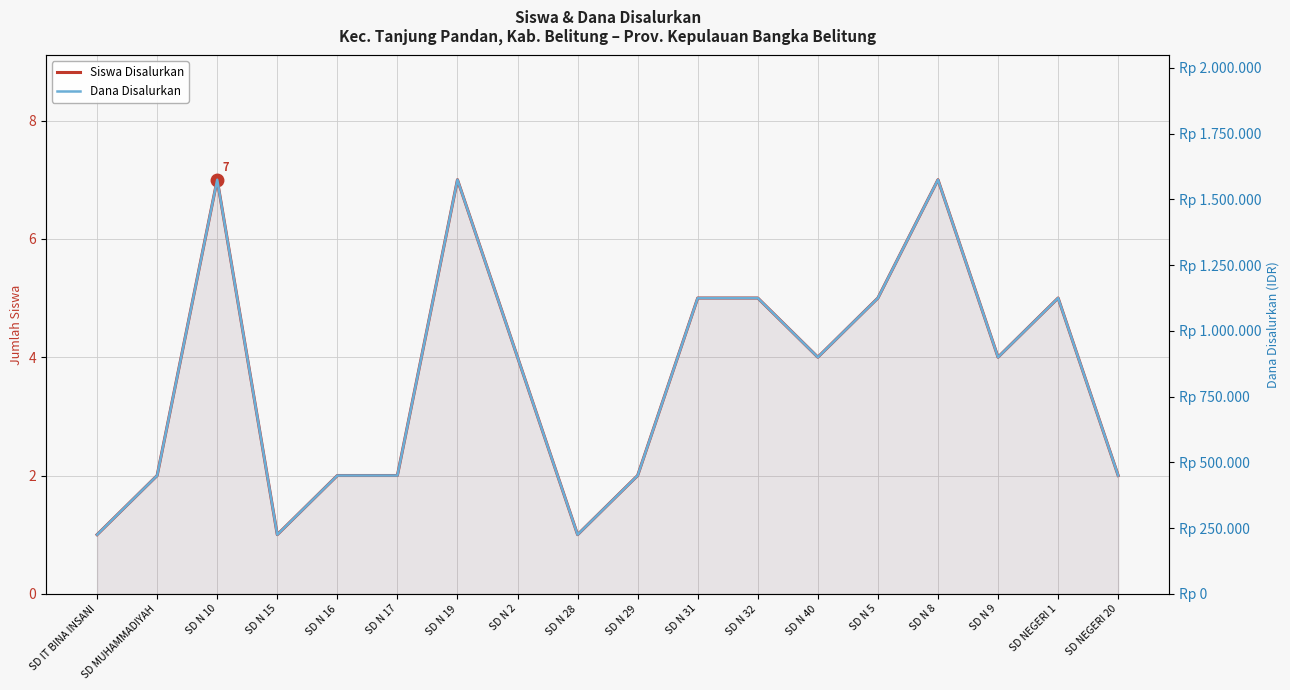

At which category does Dana Disalurkan reach its first local valley?

SD N 15